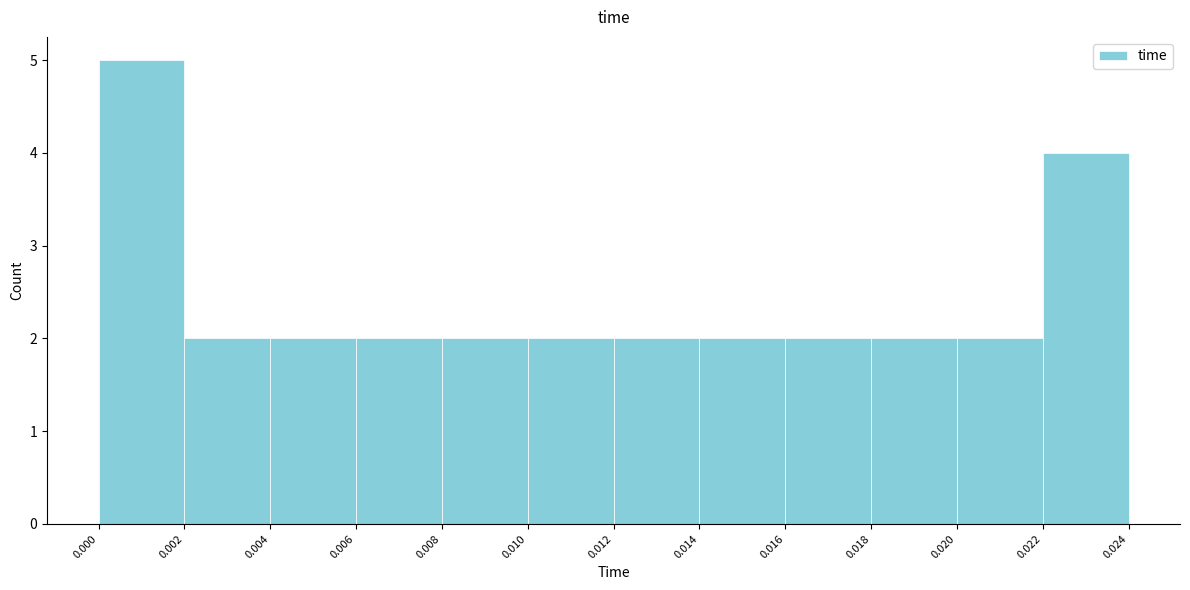

What is the height of the bar covering 0.012 to 0.014 on the x-axis? The values are not printed on the chart, so give them approximately, as read against the axis.

2